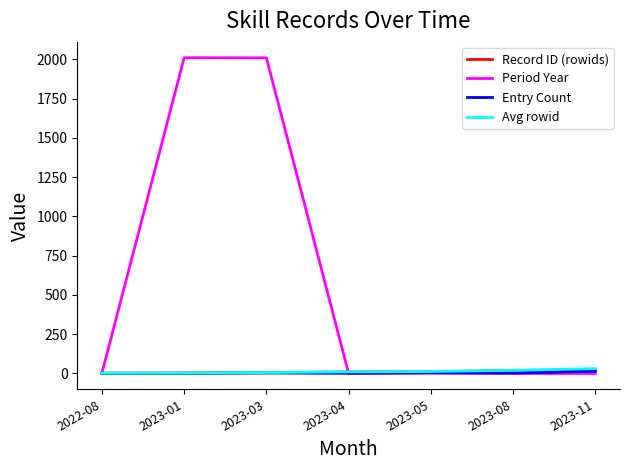

What is the difference between the Avg rowid values at 2023-04 and 2023-03?

4.3